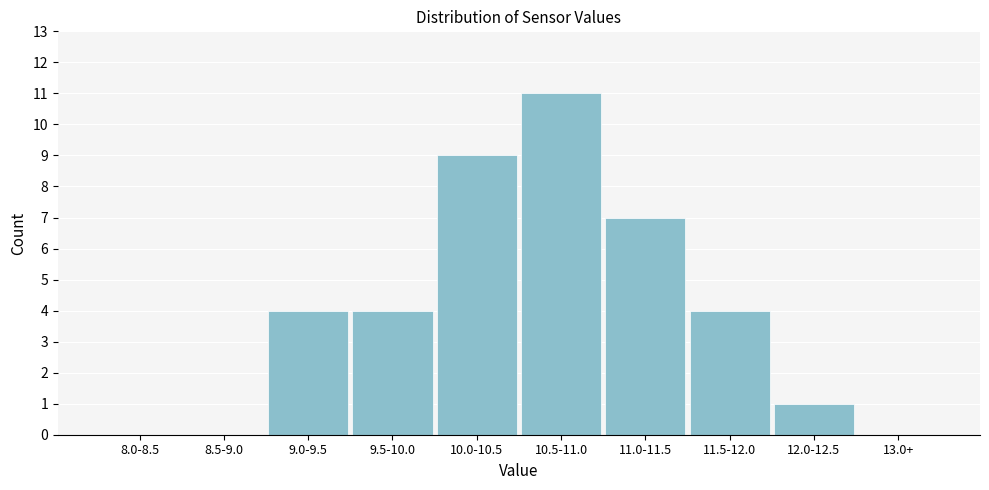

Reading left to right, extract all data points from this chart.

8.0-8.5=0	8.5-9.0=0	9.0-9.5=4	9.5-10.0=4	10.0-10.5=9	10.5-11.0=11	11.0-11.5=7	11.5-12.0=4	12.0-12.5=1	13.0+=0